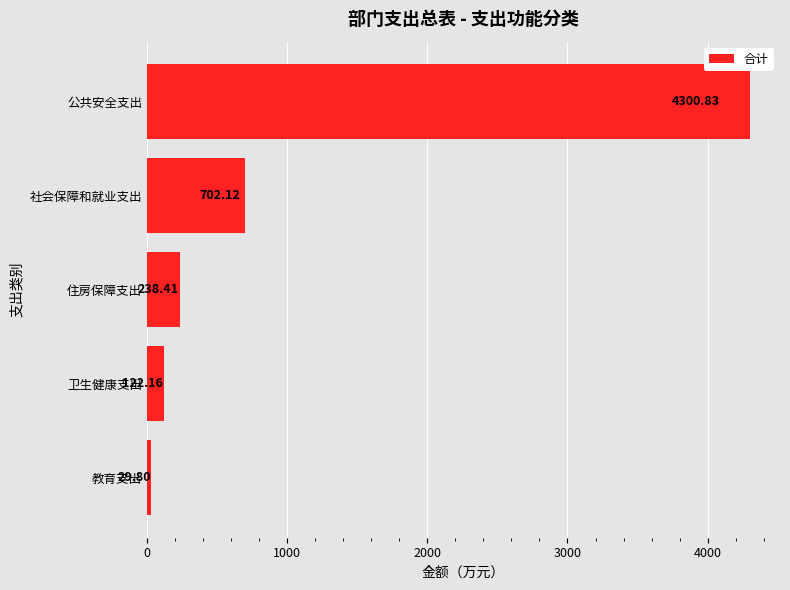

What is the difference between the maximum and minimum values?

4271.0